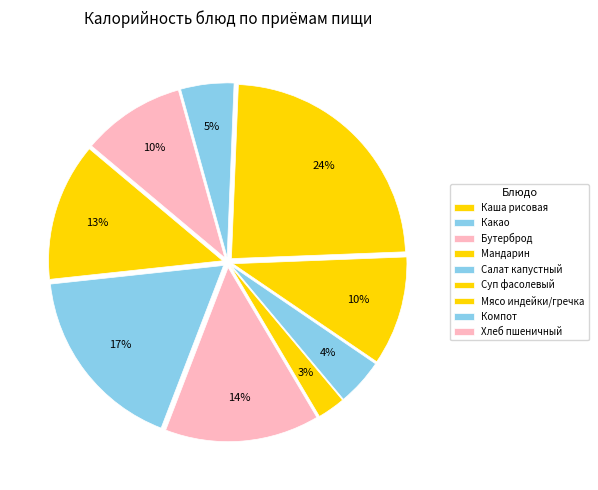

How many segments does this pie chart have?

9